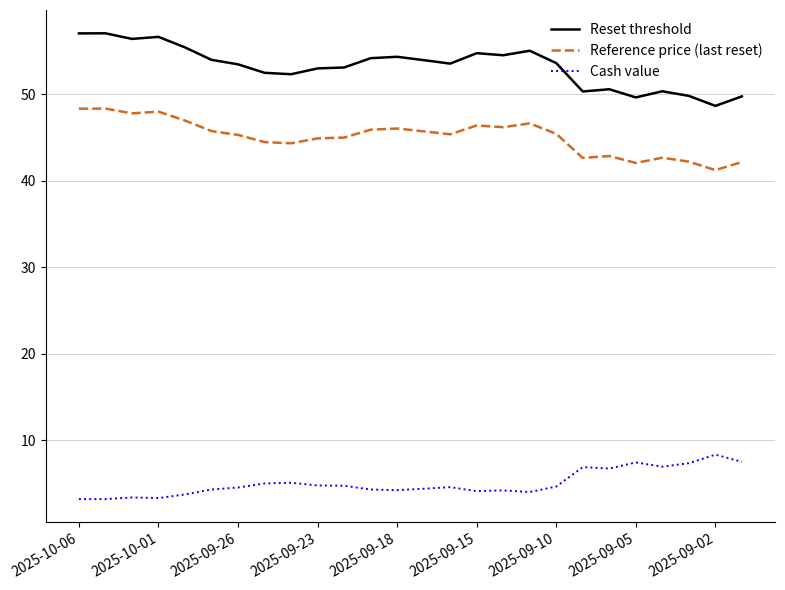

What is the difference between the maximum and second lowest values in the Reset threshold series?

7.4